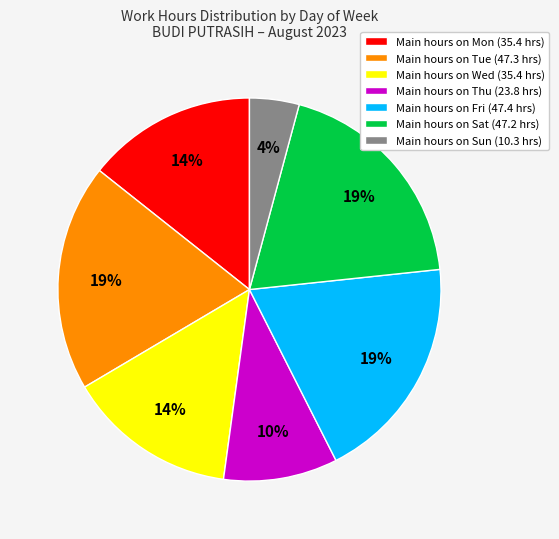

To the nearest percent, what is the difference between the largest and smallest slice percentages?

15%